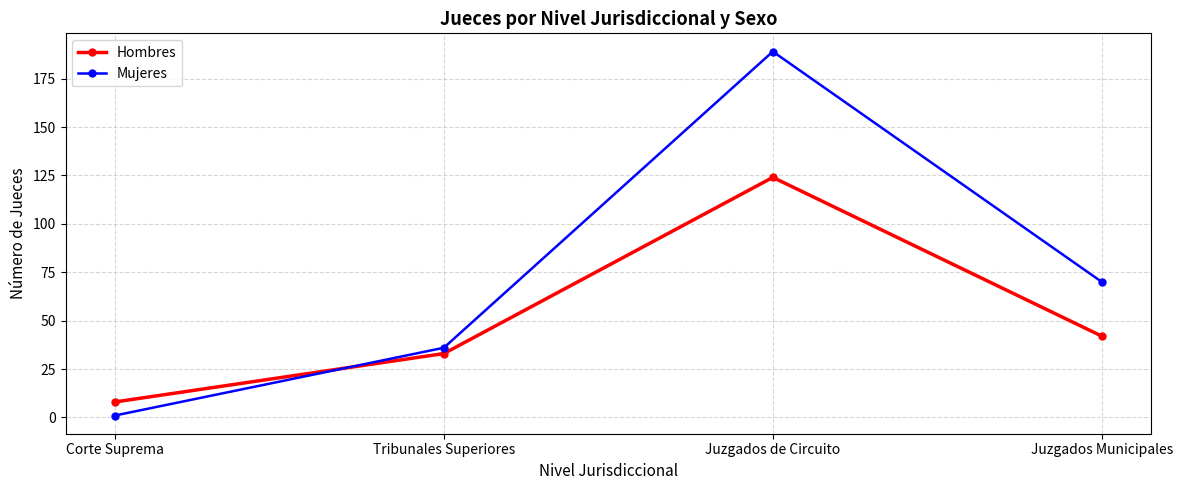

How many interior local peaks does the Mujeres series have?

1